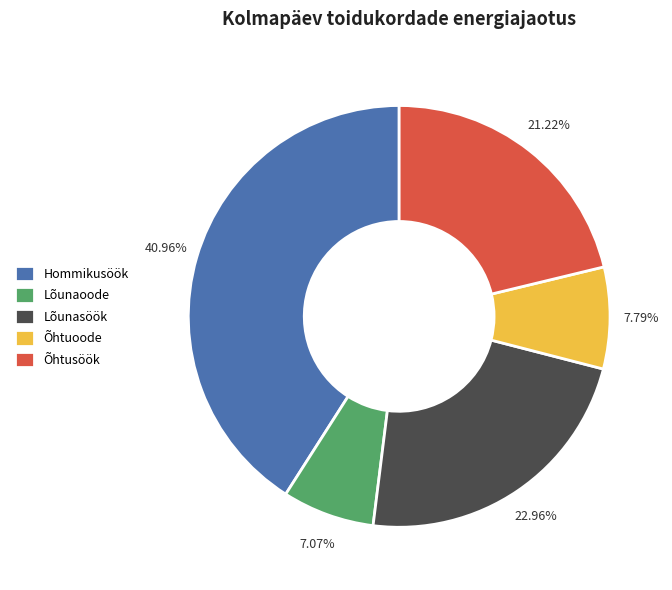

To the nearest percent, what portion does Hommikusöök represent?

41%